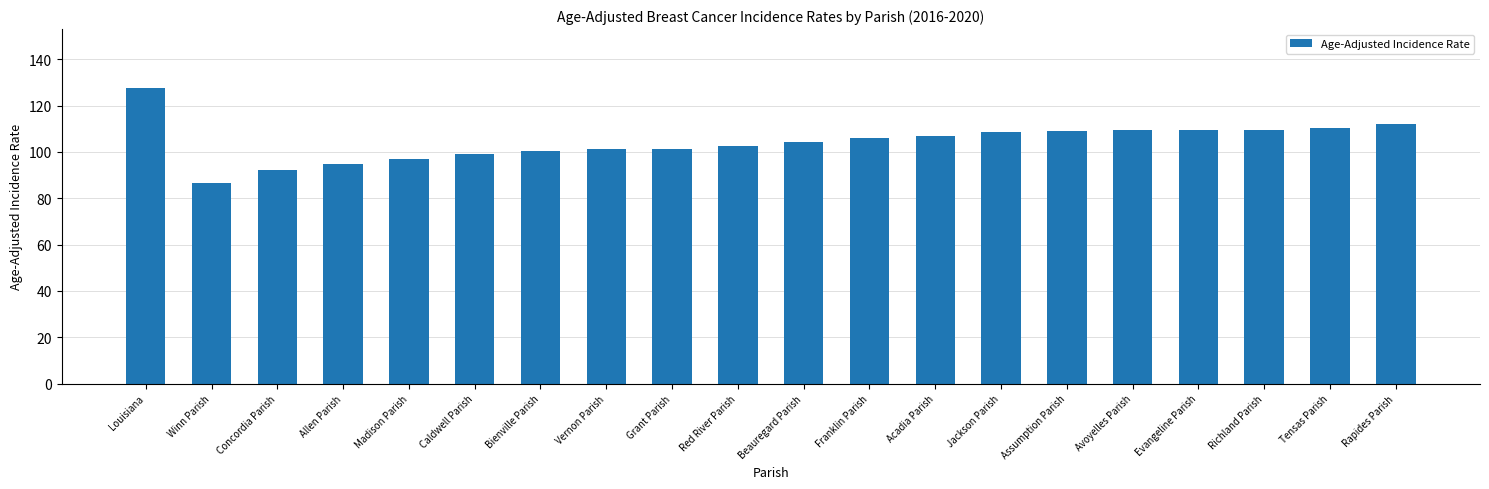

Read the value at Jackson Parish.

108.4